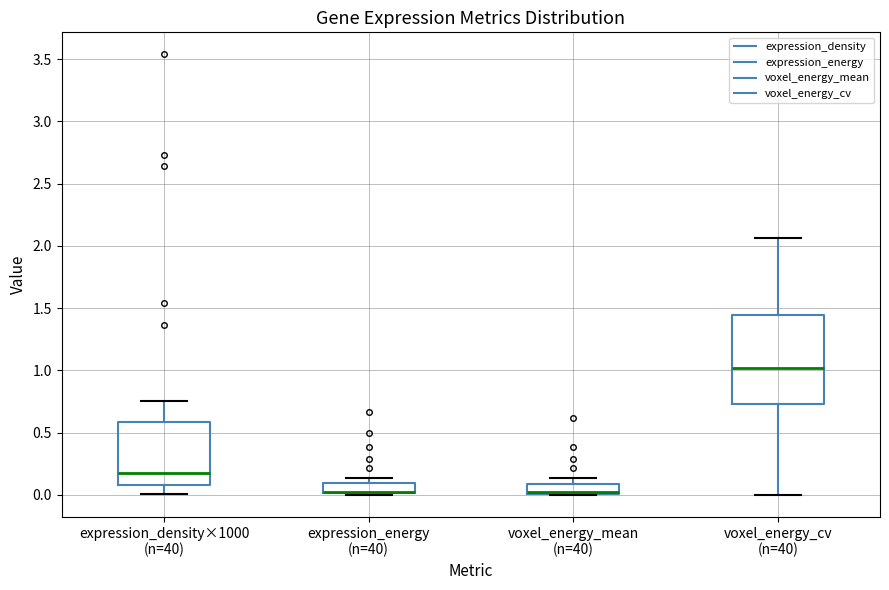

Where does the lower whisker of the box for voxel_energy_cv (n=40) end on the y-axis? The values are not printed on the chart, so give them approximately, as read against the axis.

0.00